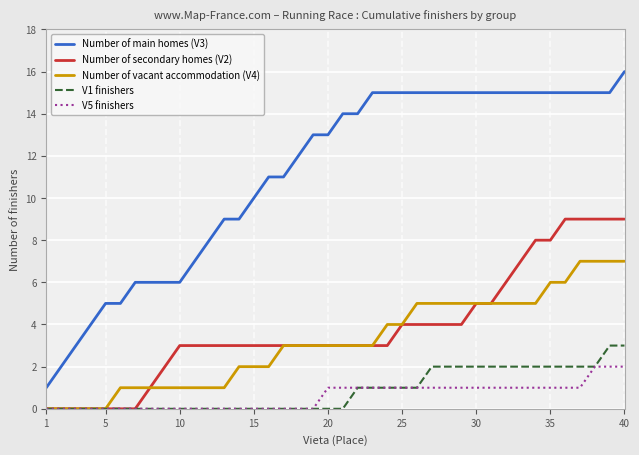

What is the maximum value shown in the chart?

16